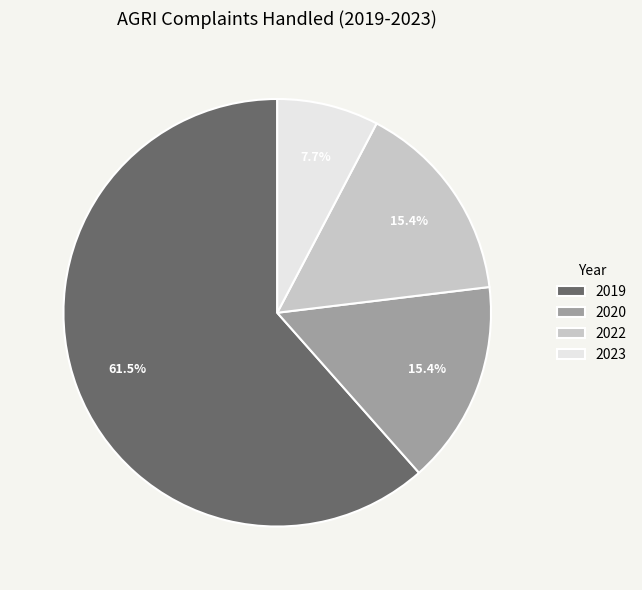

What is the ratio of the value at 2023 to the value at 2020?

0.5